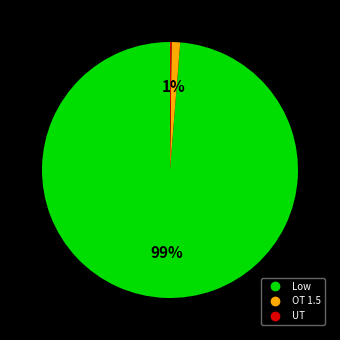

Which slice is the largest?

Low